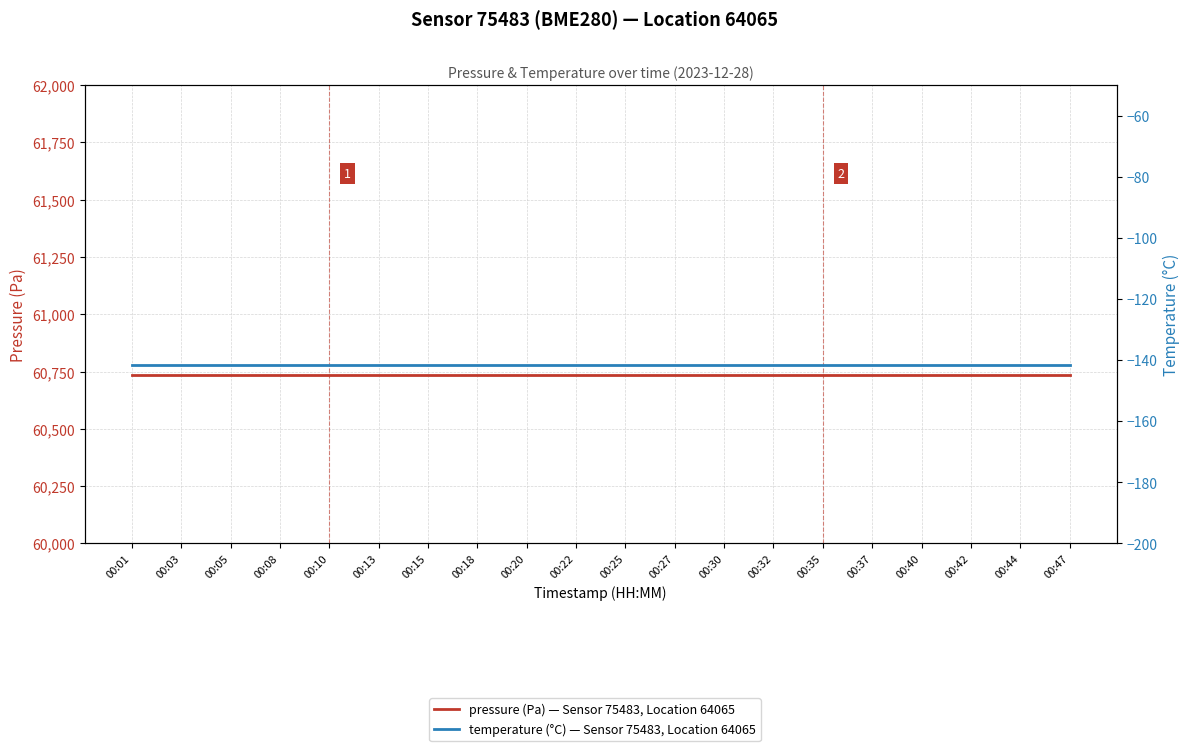

What is the sum of all temperature (°C) — Sensor 75483, Location 64065 values?

-2833.4